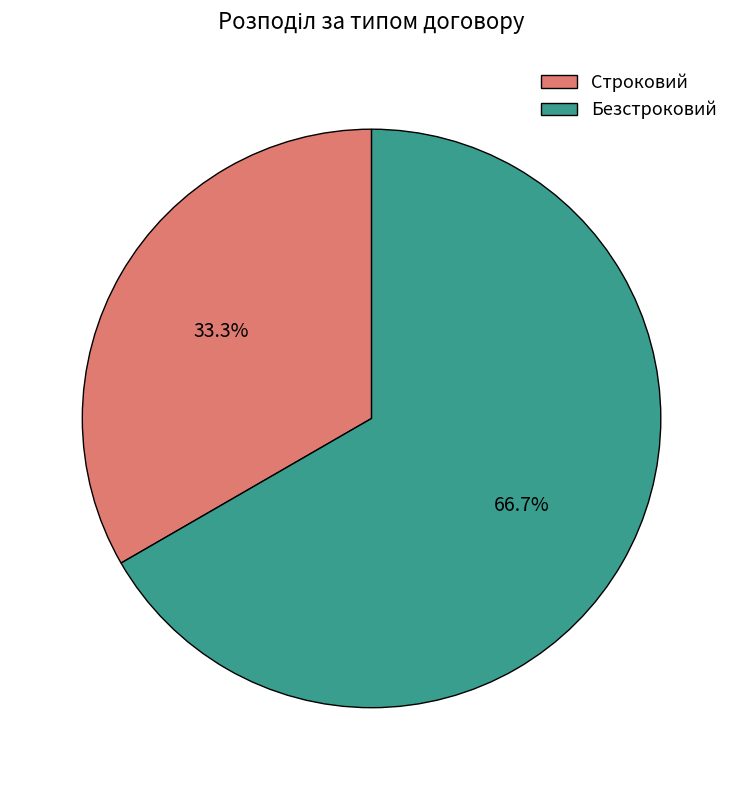

To the nearest percent, what percentage of the pie is Строковий?

33%